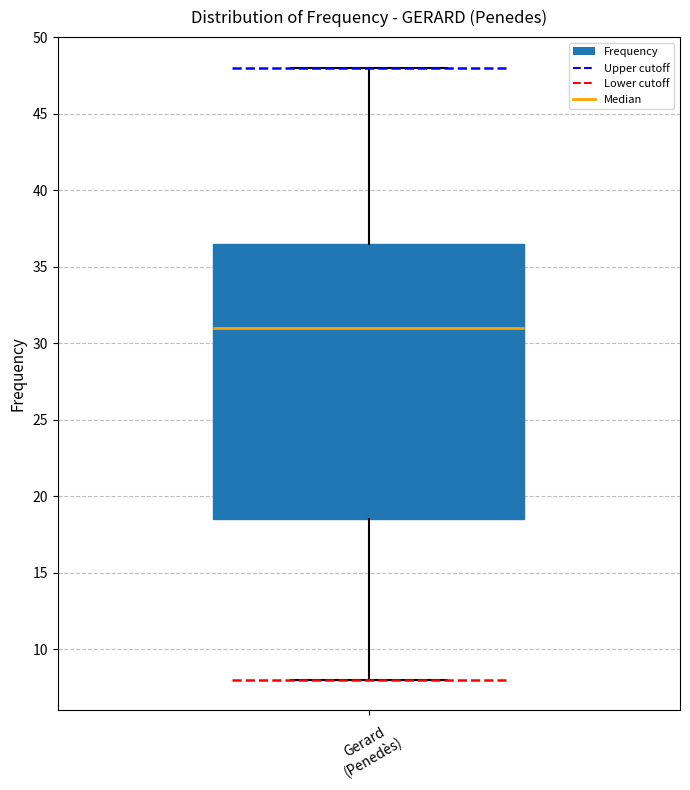

Where is the lower edge of the box for Gerard (Penedès) on the y-axis? The values are not printed on the chart, so give them approximately, as read against the axis.

18.5